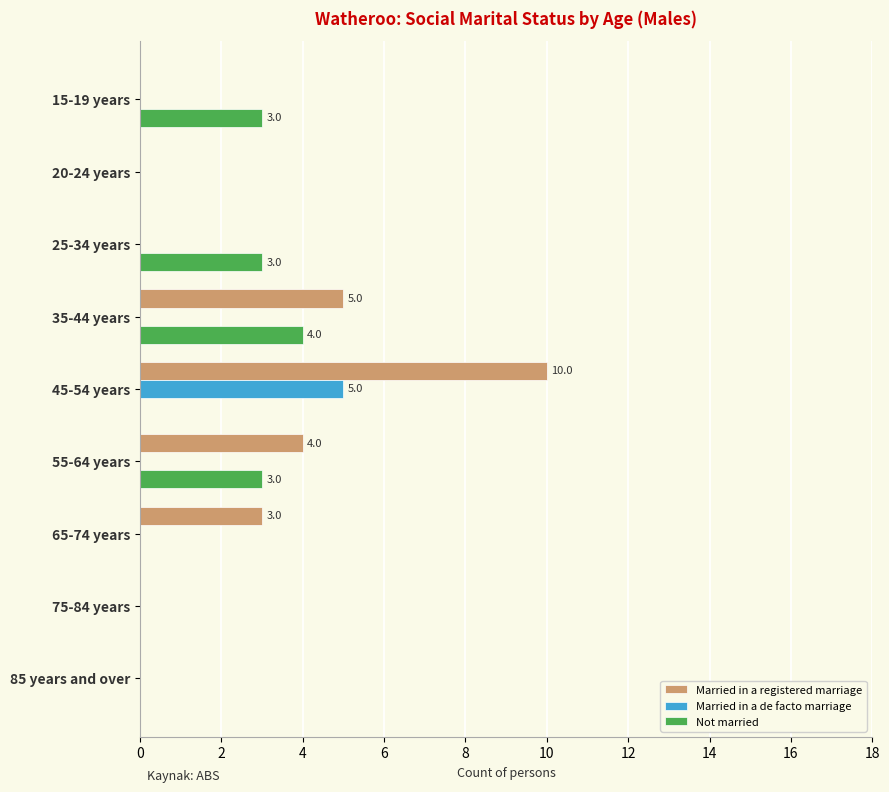

What is the maximum value for Married in a de facto marriage?

5